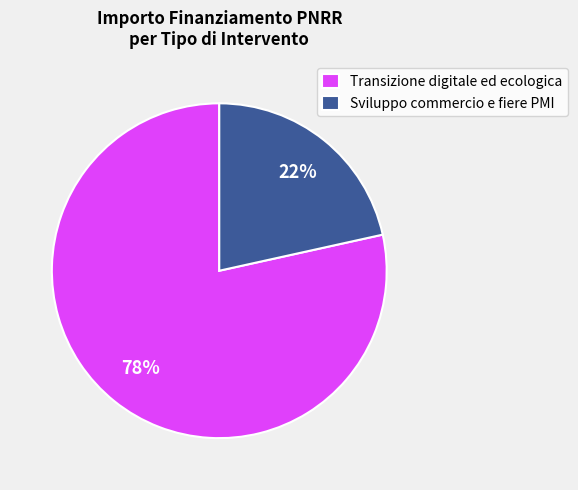

Is Transizione digitale ed ecologica the majority of the pie?

Yes